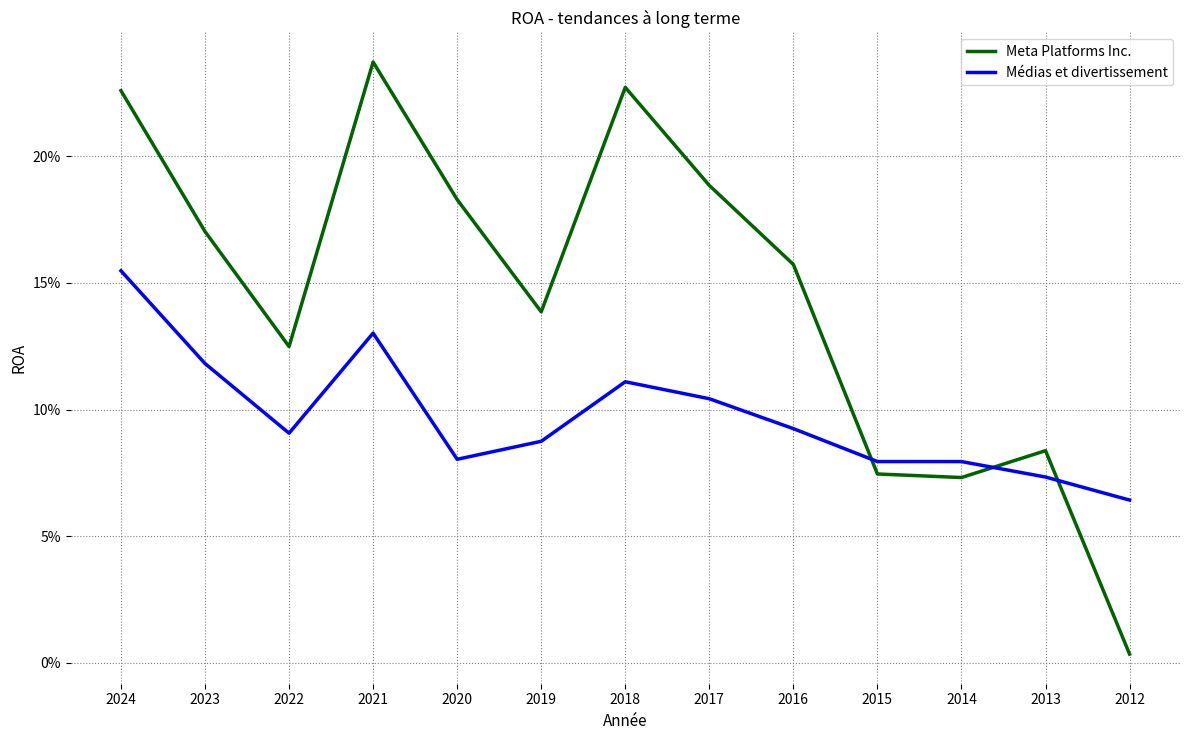

What is the greatest value displayed?

0.2